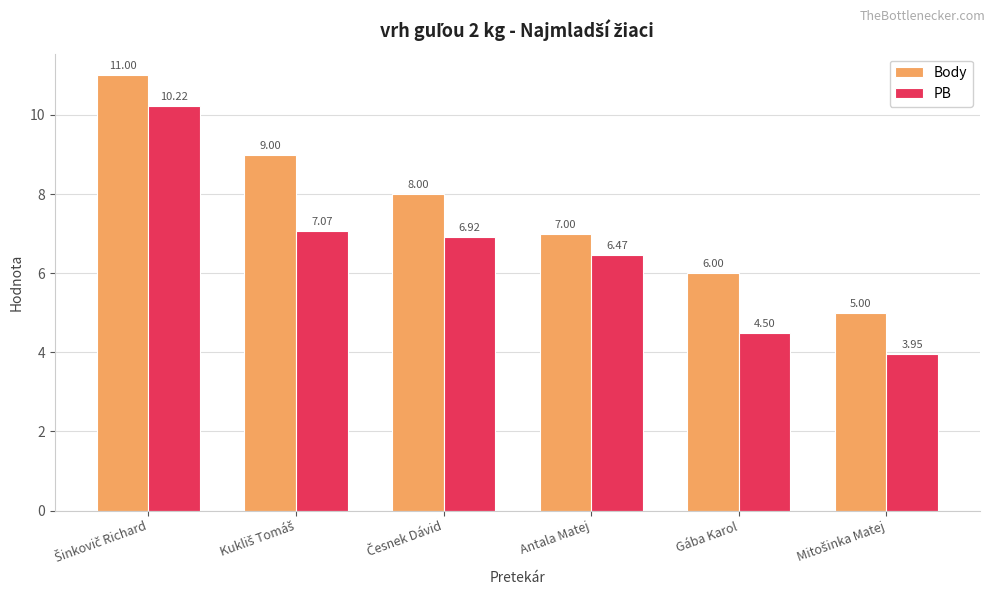

What is the average value of the PB series?

6.5